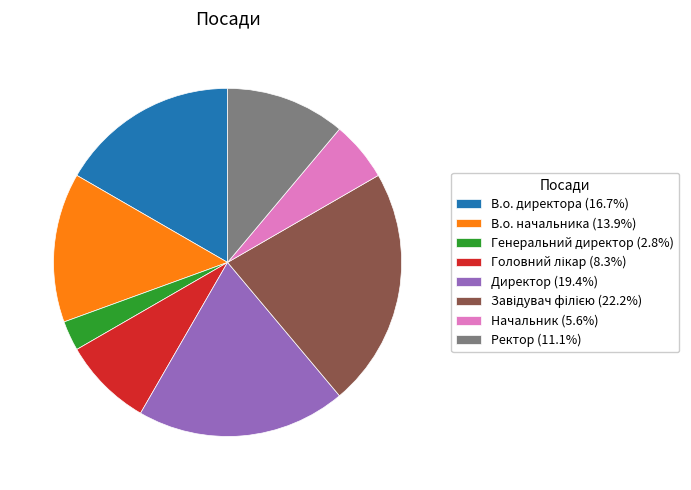

Combined, do В.о. начальника and Директор account for over 50%?

No